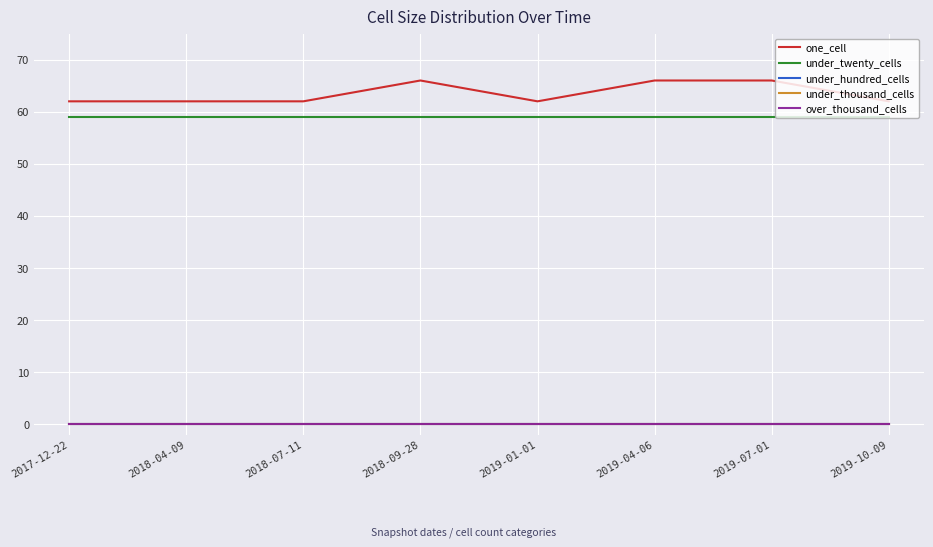

True or false: under_thousand_cells and under_hundred_cells cross at least once.

False